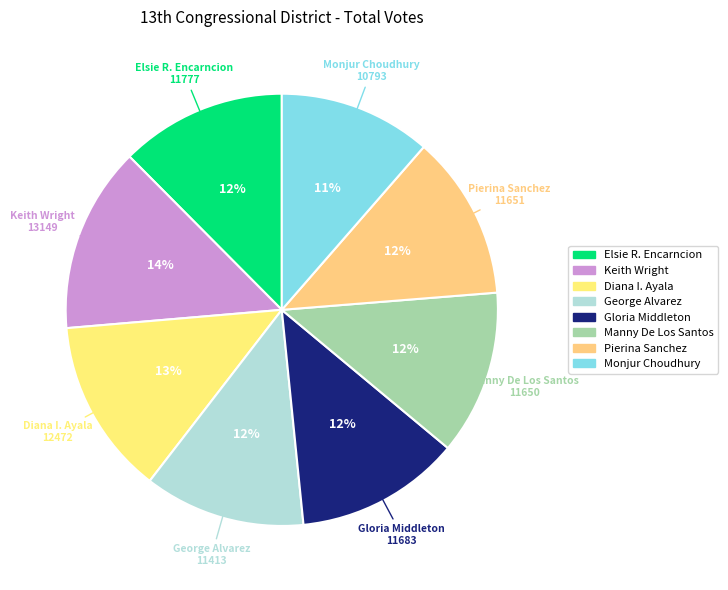

How many slices are in this pie chart?

8